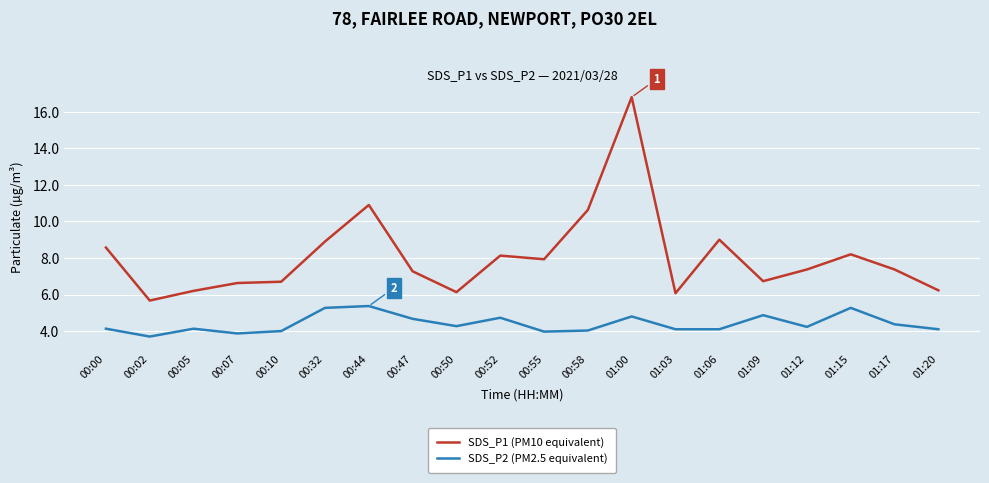

At which label does SDS_P1 (PM10 equivalent) reach its minimum?

00:02